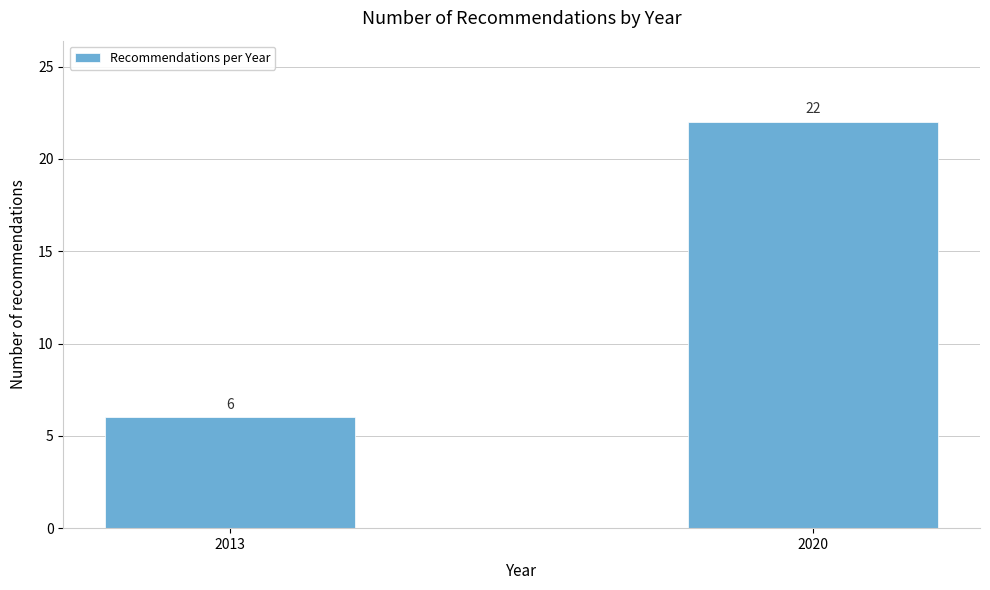

Reading right to left, extract all data points from this chart.

2020=22	2013=6